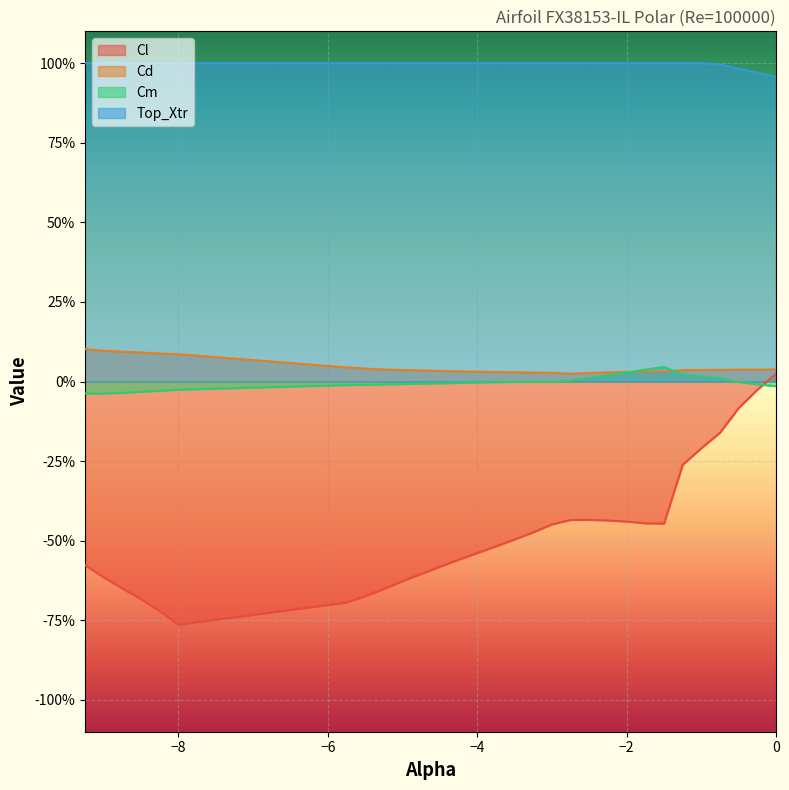

What is the difference between the highest and lowest values at 0.0?

1.0